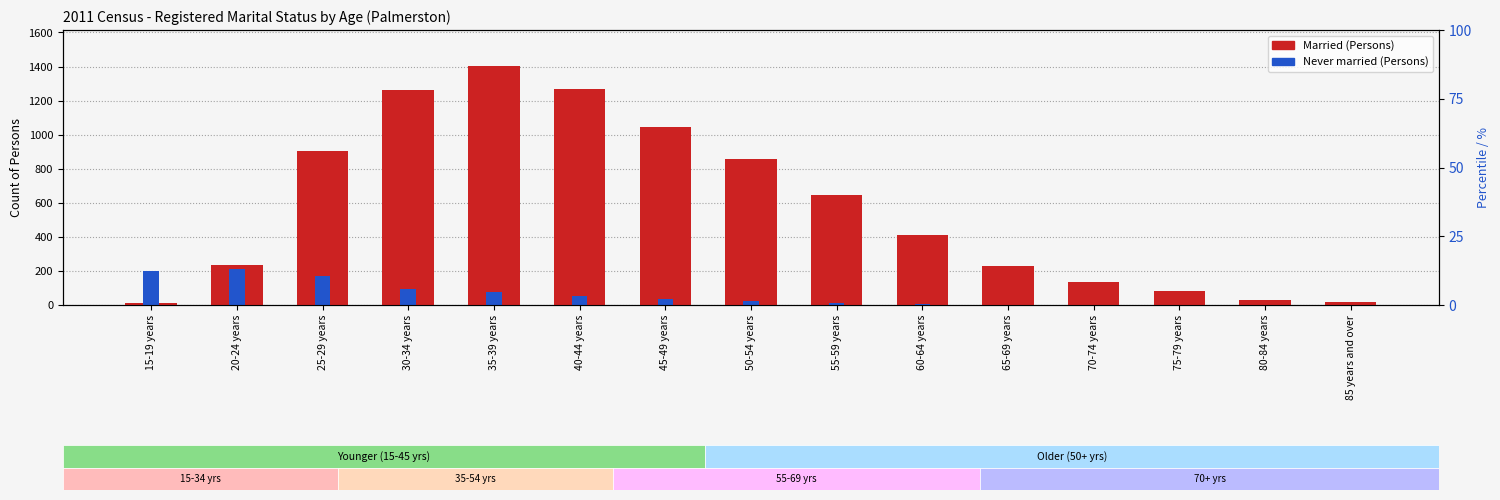

What position from the left is 70-74 years?

12